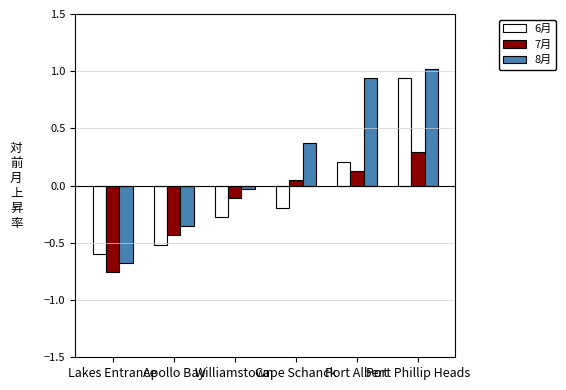

What is the maximum value shown in the chart?

1.0